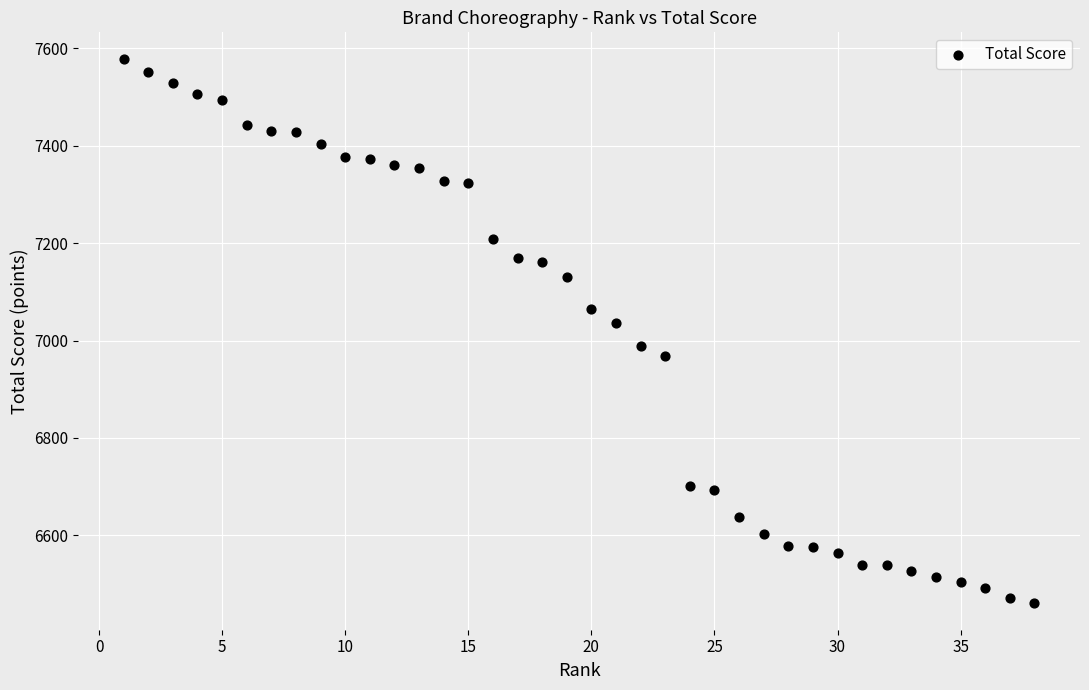

What Y value in the scatter plot is closest to 7019?

7035